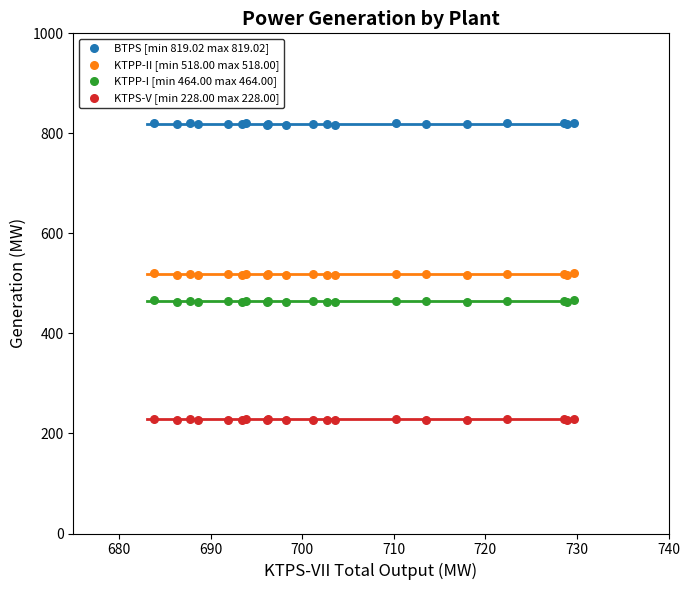

What is the X range (max minus min) for the scatter plot?

45.9